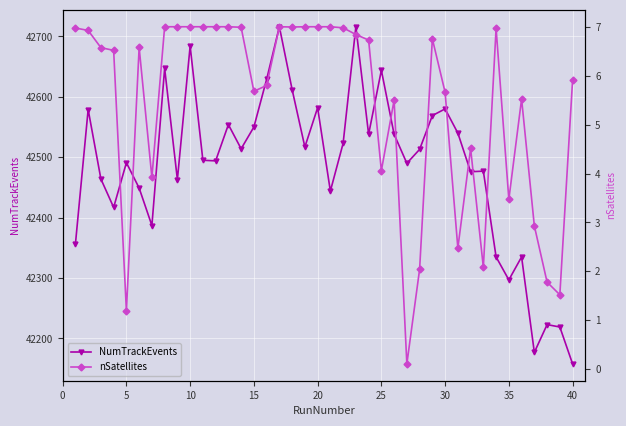

The value of NumTrackEvents at 40 is 27575. True or false?

False